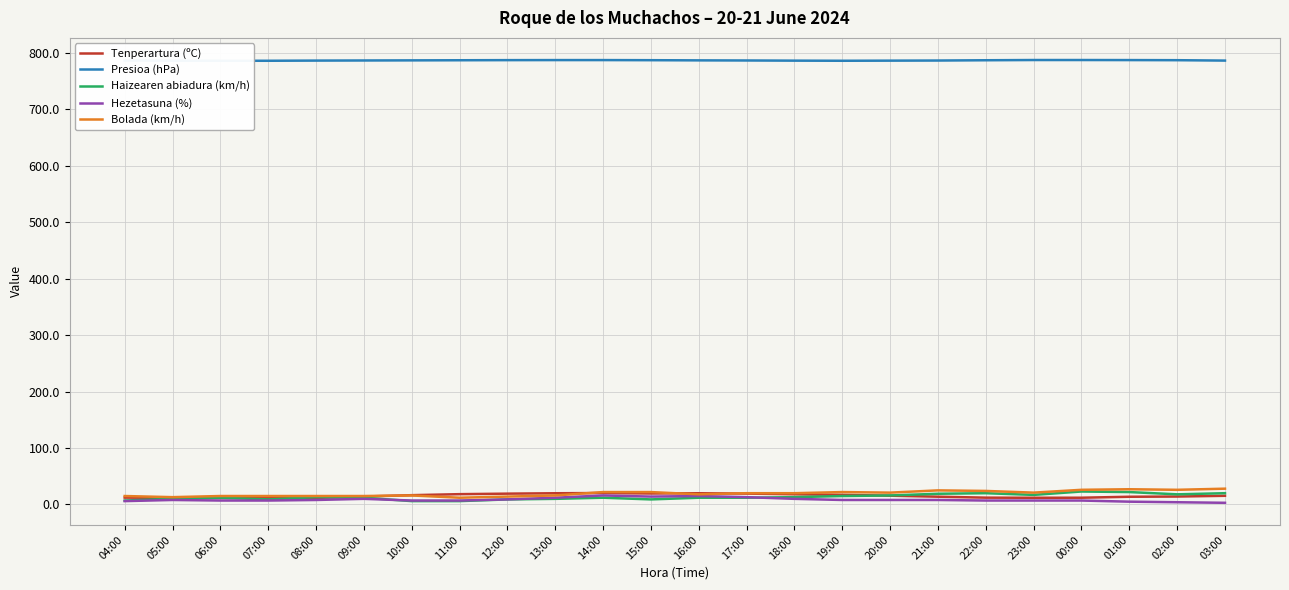

Which series changed the most between 22:00 and 23:00?

Haizearen abiadura (km/h)